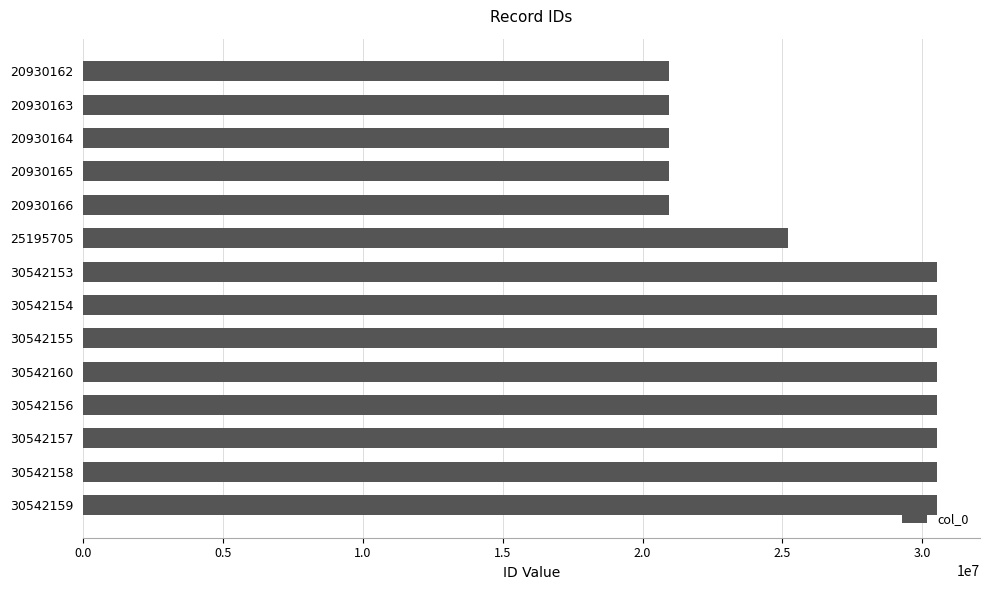

What is the label of the 5th bar from the top?

20930166